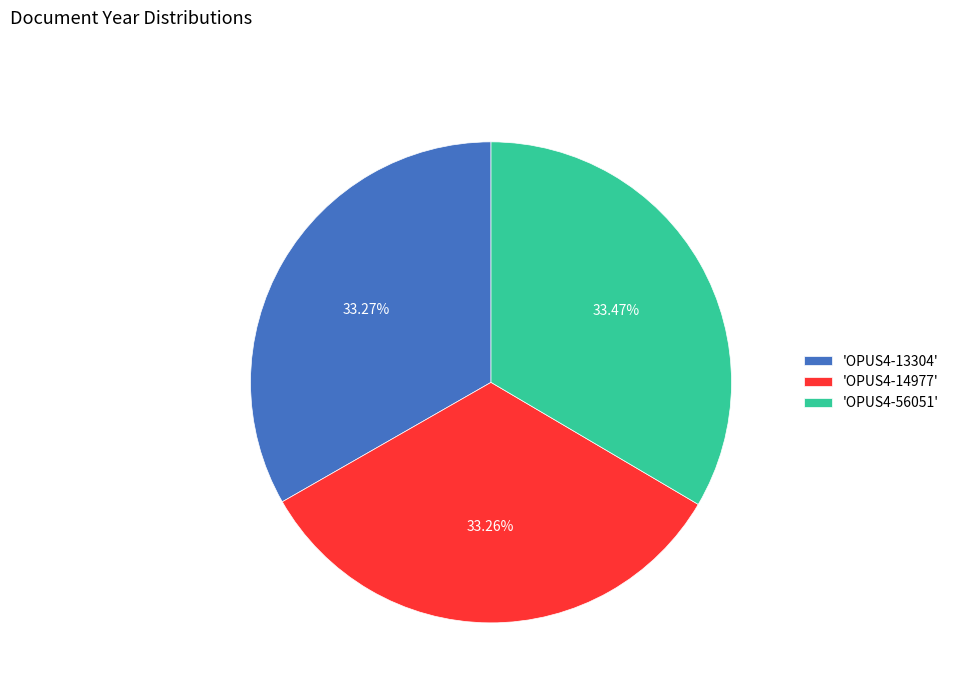

Do 'OPUS4-13304' and 'OPUS4-56051' together represent more than half of the pie?

Yes